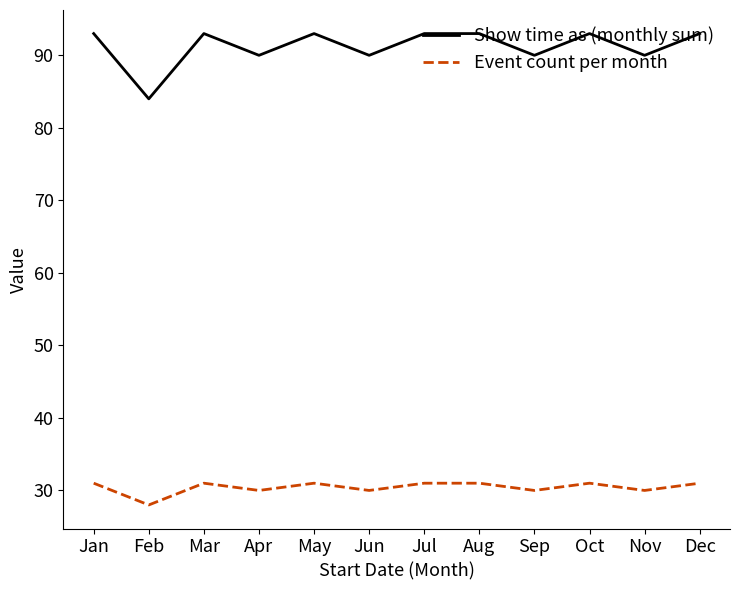

List the series in order of their peak value, highest first.

Show time as (monthly sum), Event count per month